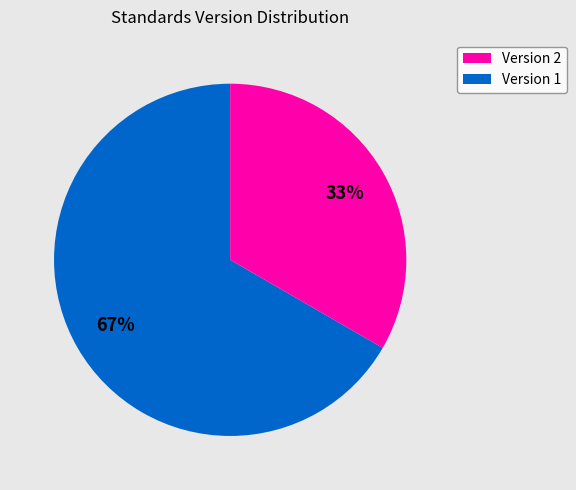

To the nearest percent, what is the average slice percentage?

50%